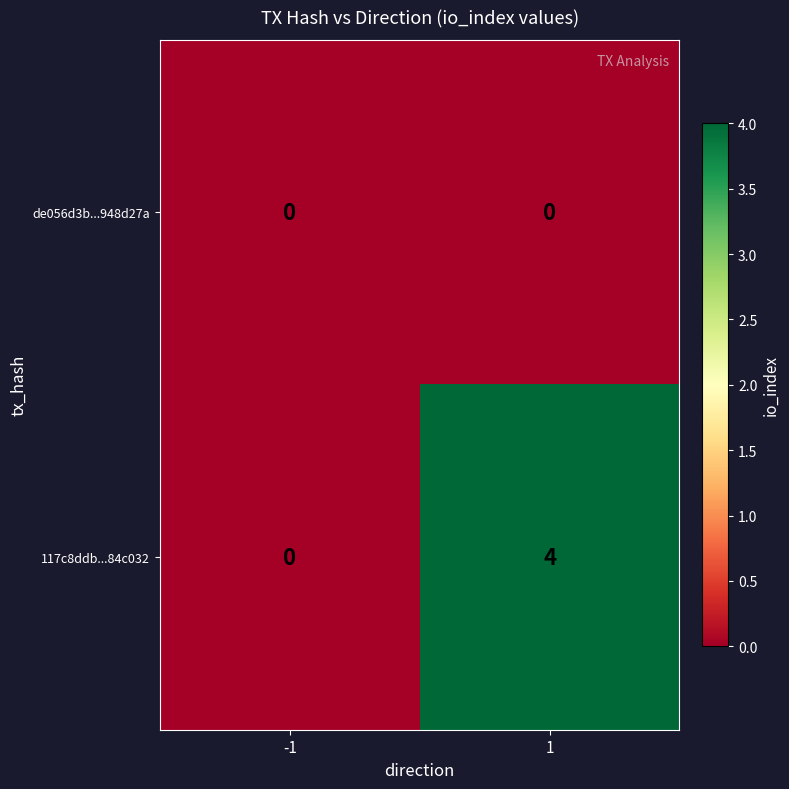

The value of 117c8ddb...84c032 at -1 is 2. True or false?

False